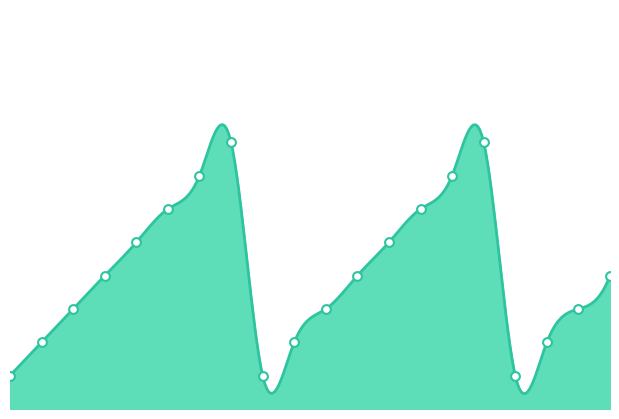

What is the ratio of the value at b to the value at n?

0.3